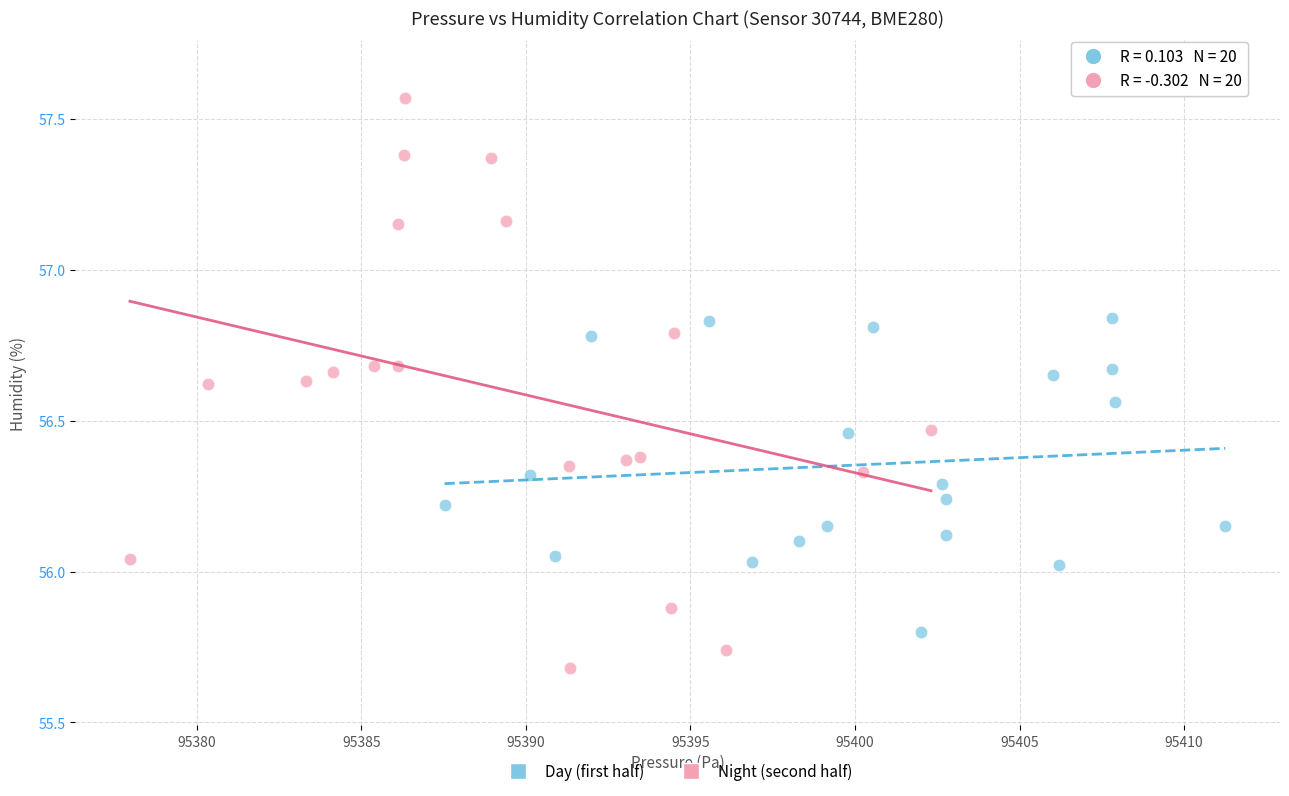

Which series contains the lowest Y value?

Night (second half)